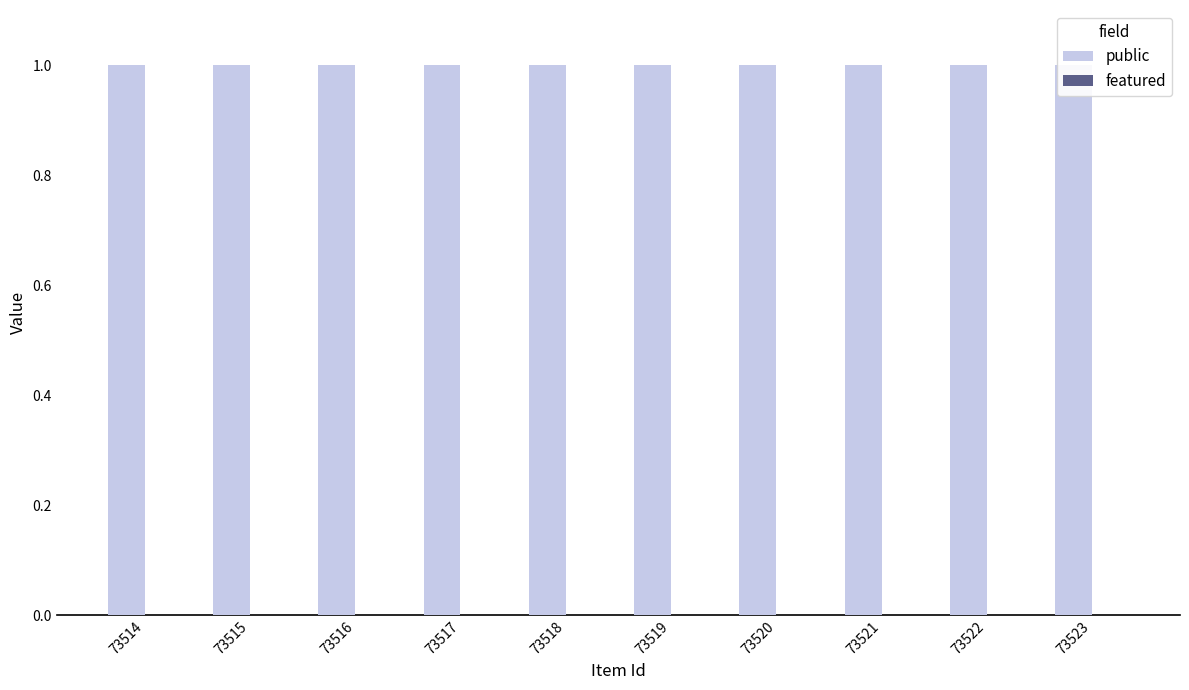

At 73521, list the series in order from largest to smallest.

public, featured